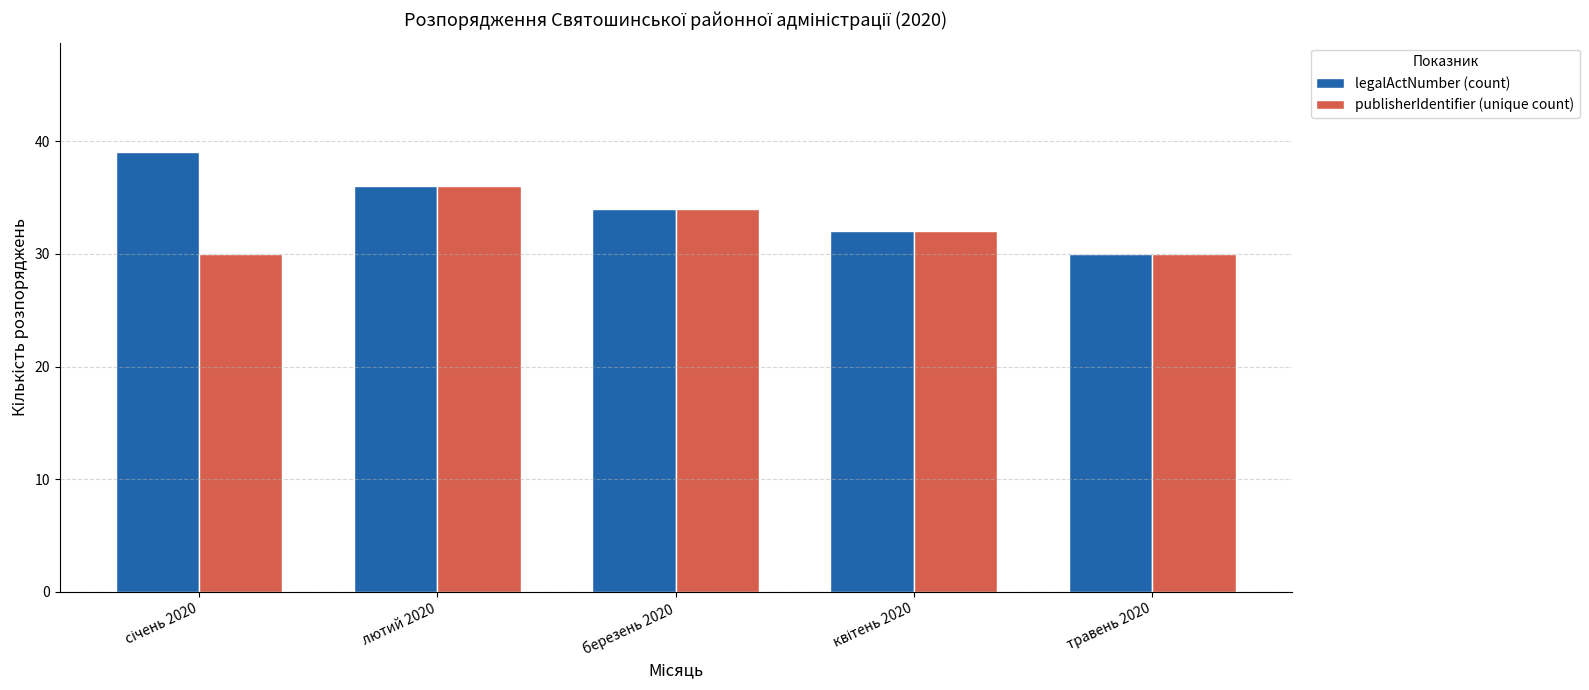

List the series in order of their peak value, highest first.

legalActNumber (count), publisherIdentifier (unique count)